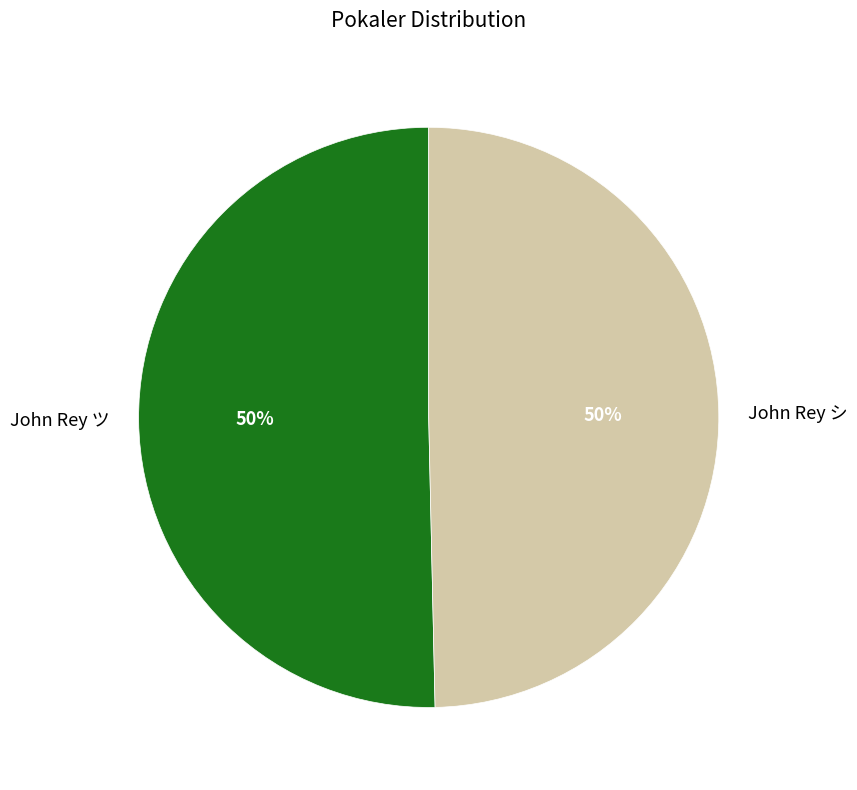

Is it true that John Rey ツ is 50% of the pie?

True